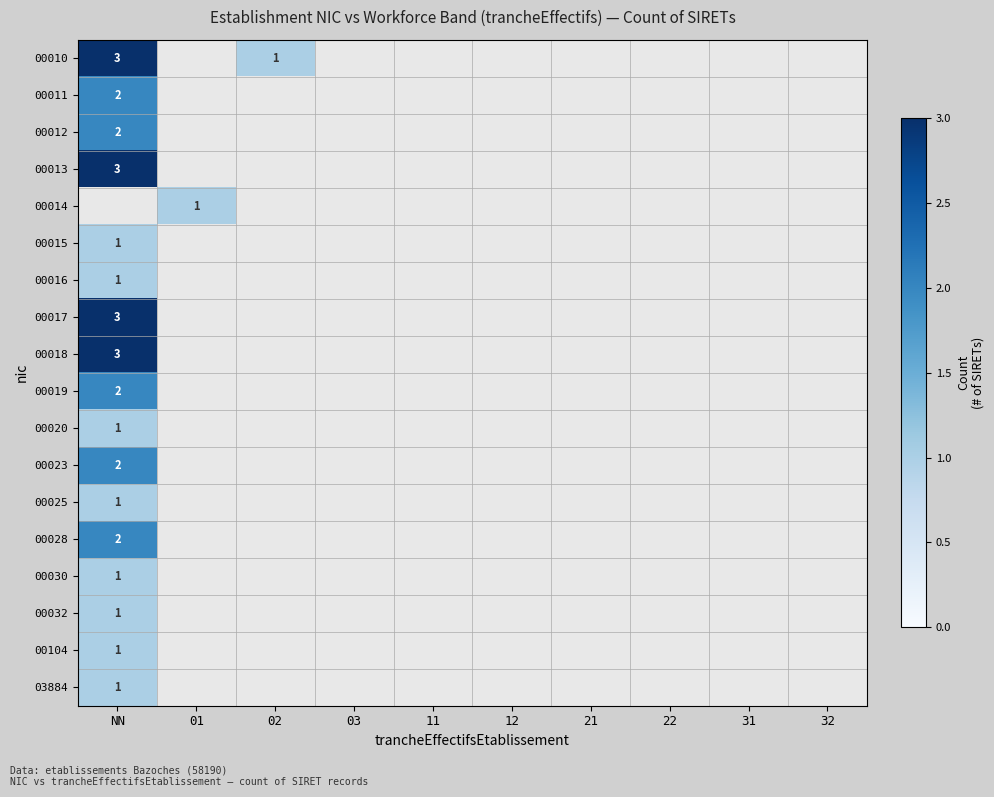

What is the smallest value displayed?

1.0